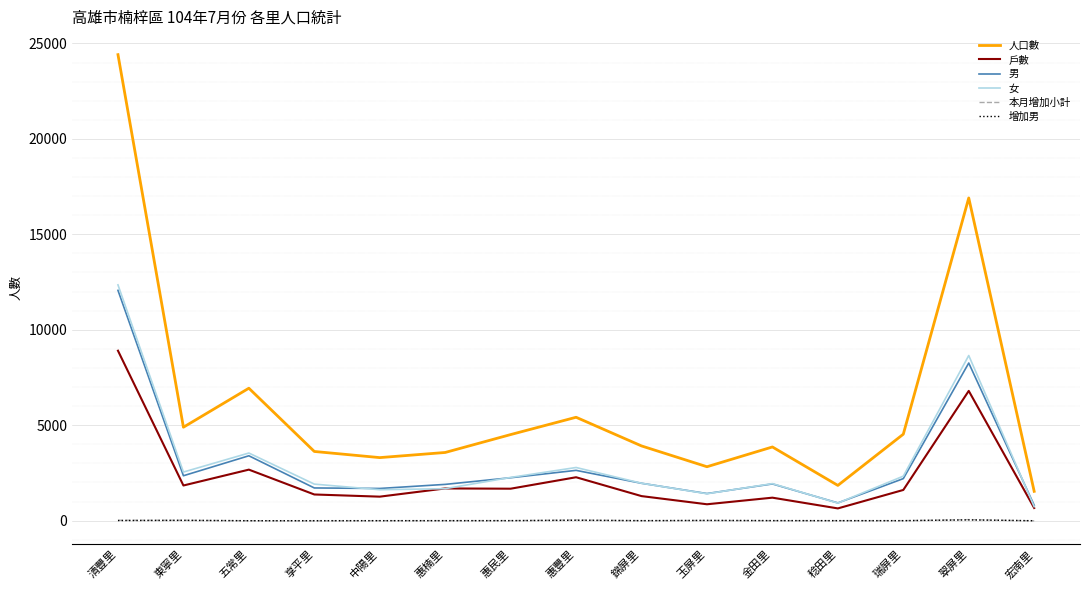

Does the chart display data point markers on the line(s)?

No